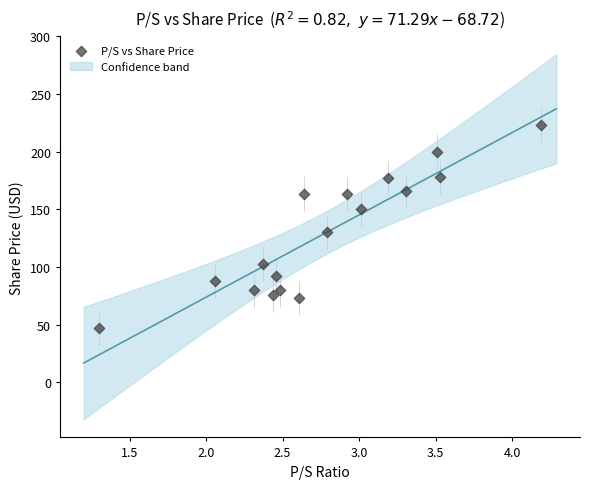

What Y value in the scatter plot is closest to 135?

130.1